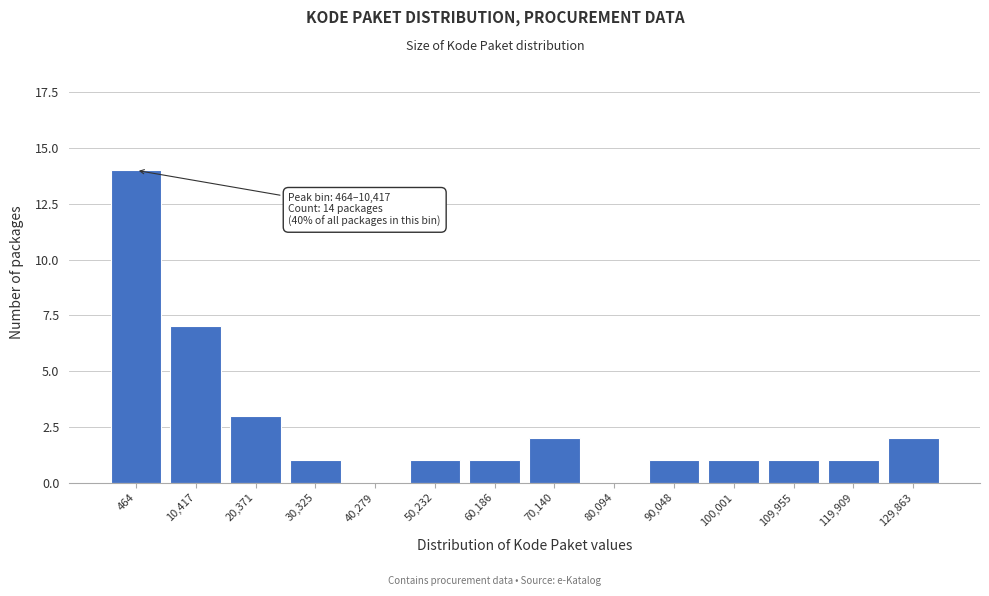

Reading right to left, what are all the values shown in this chart?

129,863=2	119,909=1	109,955=1	100,001=1	90,048=1	80,094=0	70,140=2	60,186=1	50,232=1	40,279=0	30,325=1	20,371=3	10,417=7	464=14